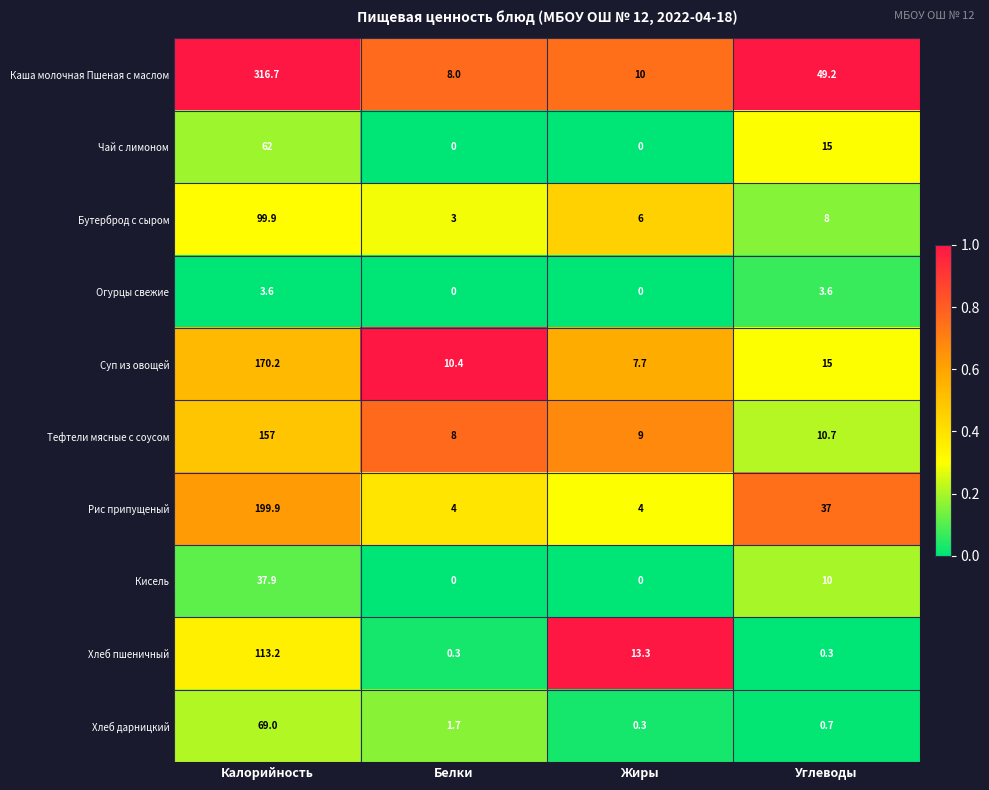

What is the difference between the maximum and minimum values in the Бутерброд с сыром series?

96.9